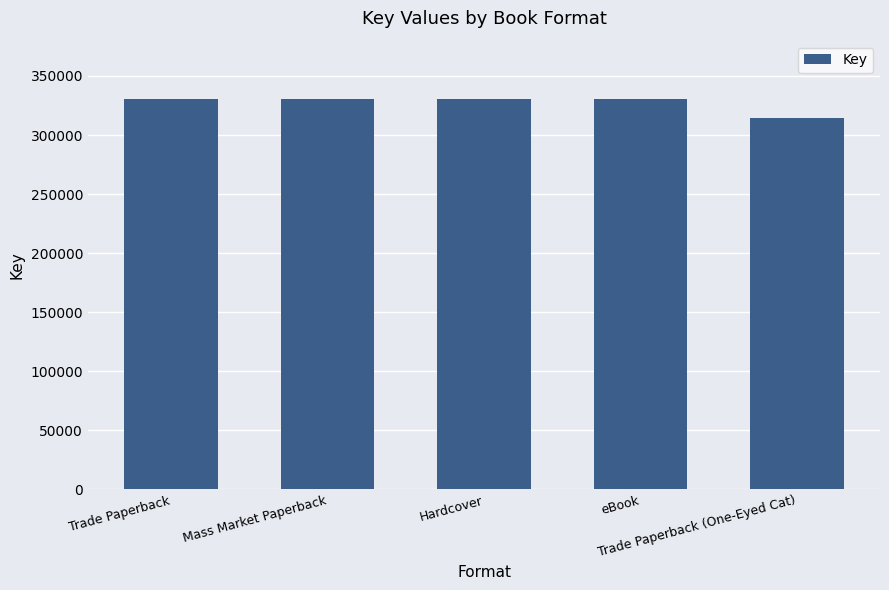

What is the sum of the values at Hardcover and Trade Paperback (One-Eyed Cat)?

644721